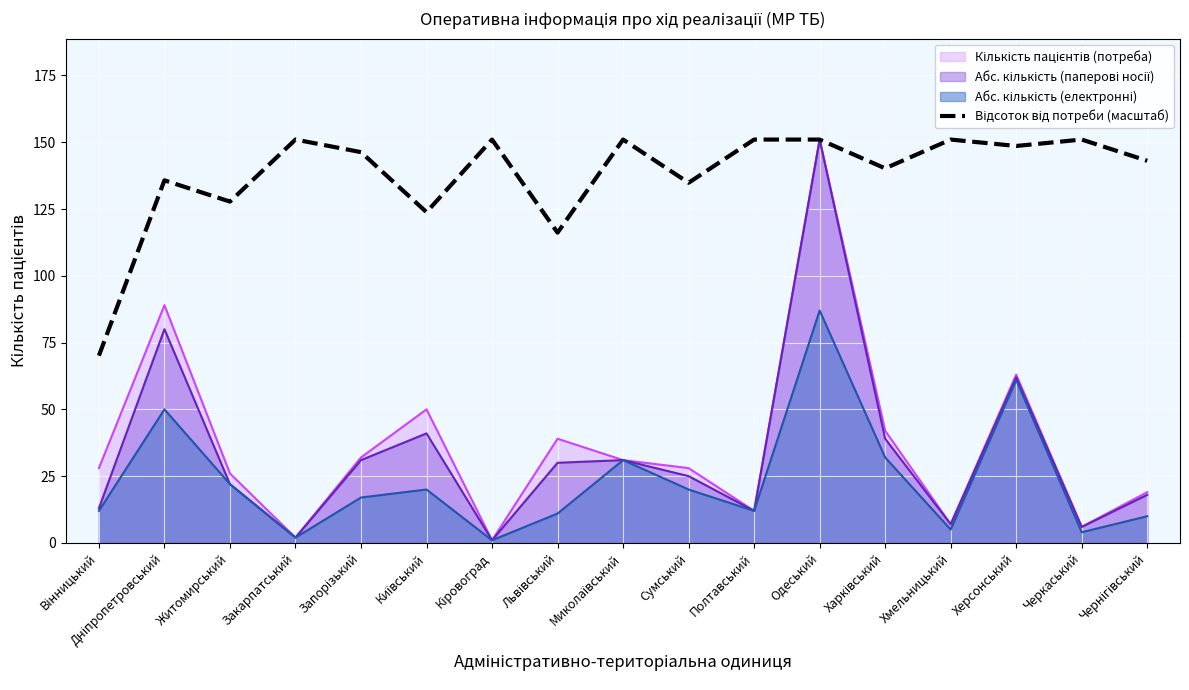

What is the maximum value shown in the chart?

151.0